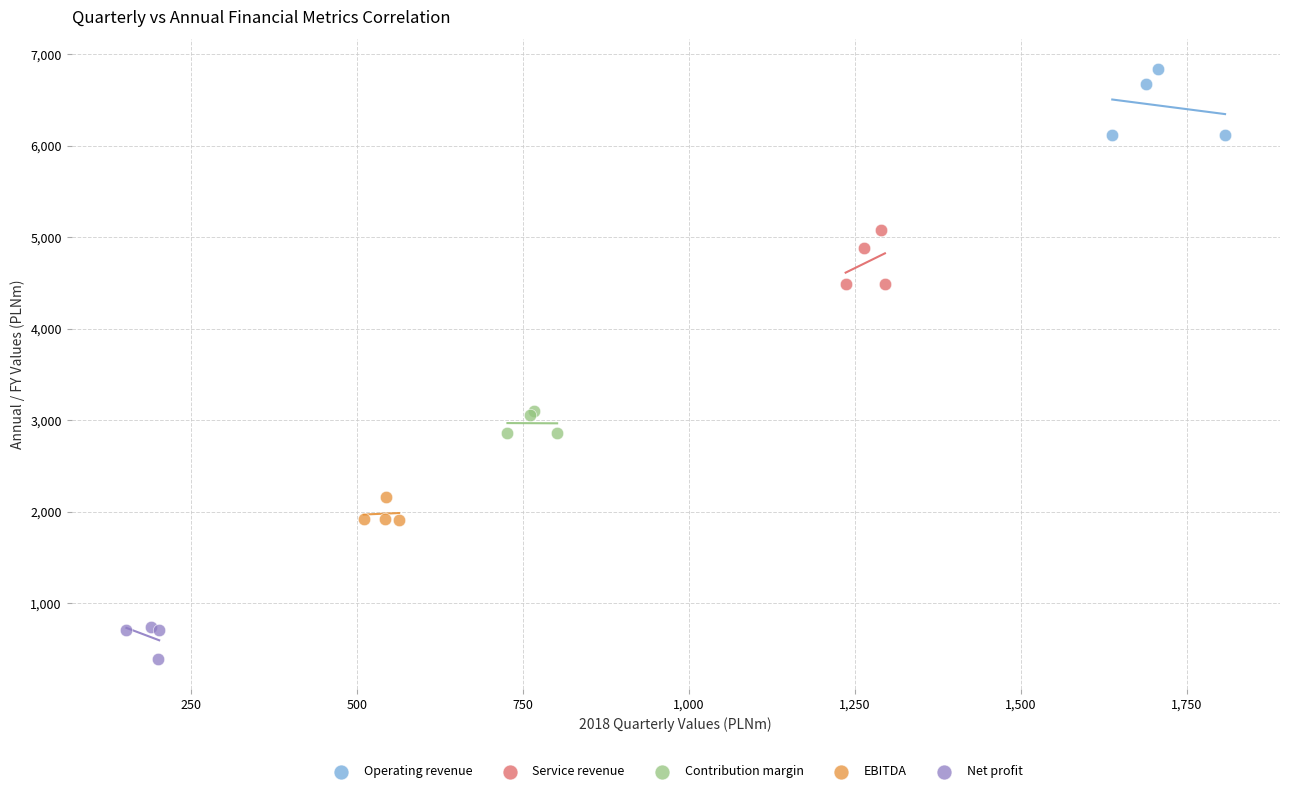

What are all the series names shown in the legend?

Operating revenue, Service revenue, Contribution margin, EBITDA, Net profit